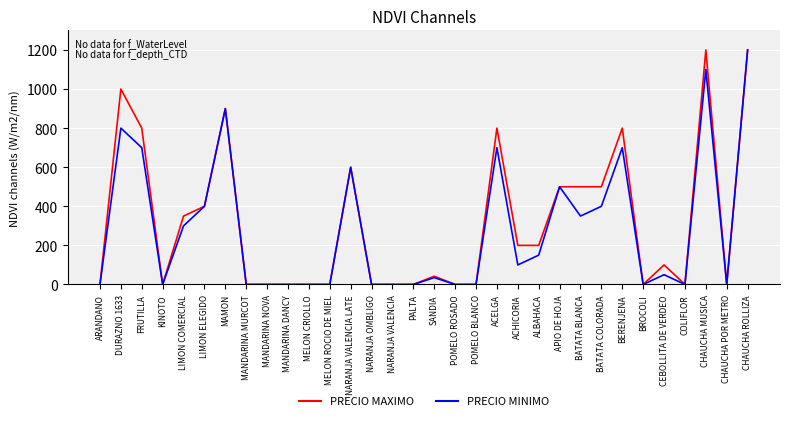

What is the sum of all PRECIO MINIMO values?

8985